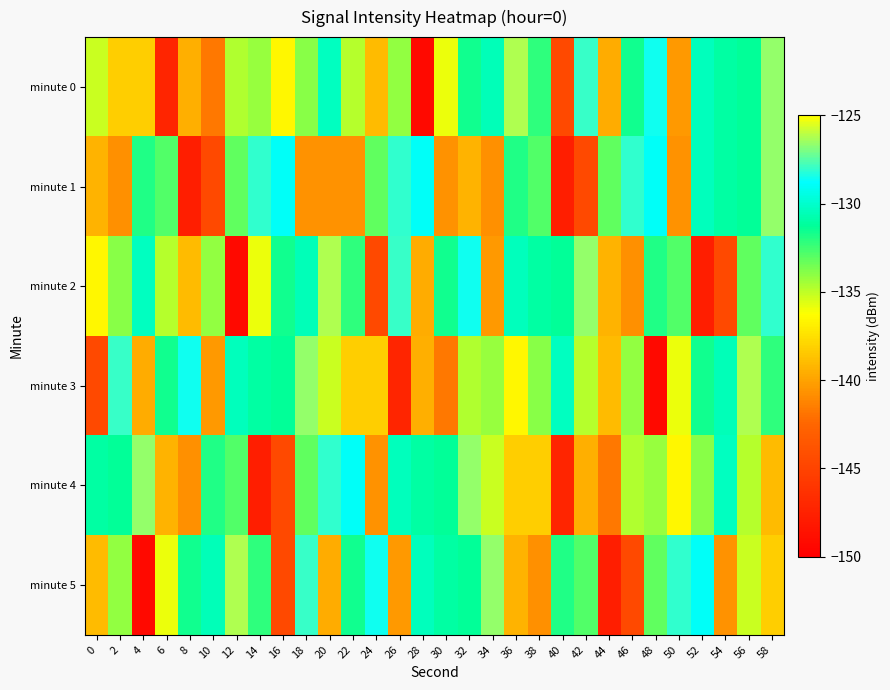

At which category is the sum across all series the highest?

58